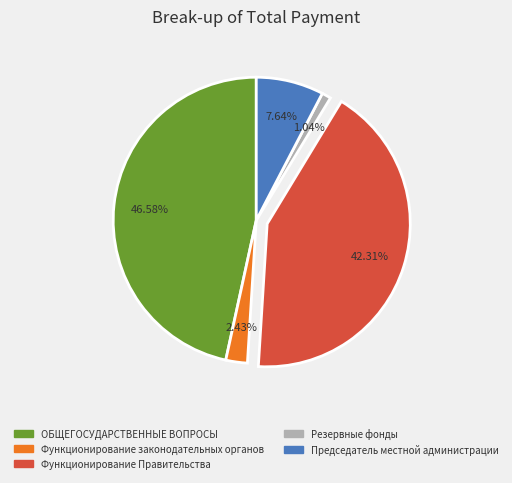

Is there any slice that represents more than half of the pie?

No